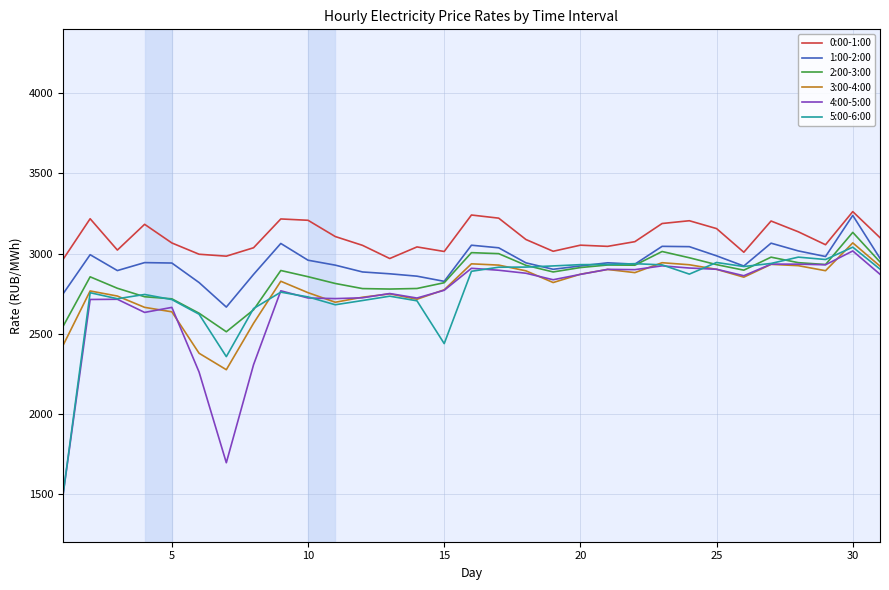

True or false: 0:00-1:00 and 4:00-5:00 intersect in this chart.

False